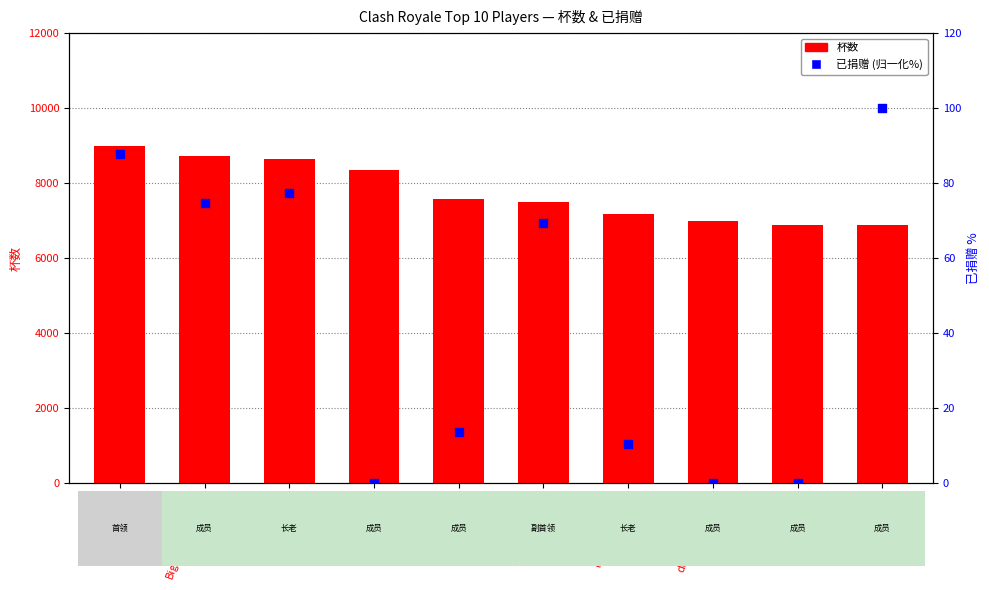

At how many categories does at least one series exceed 5481?

10